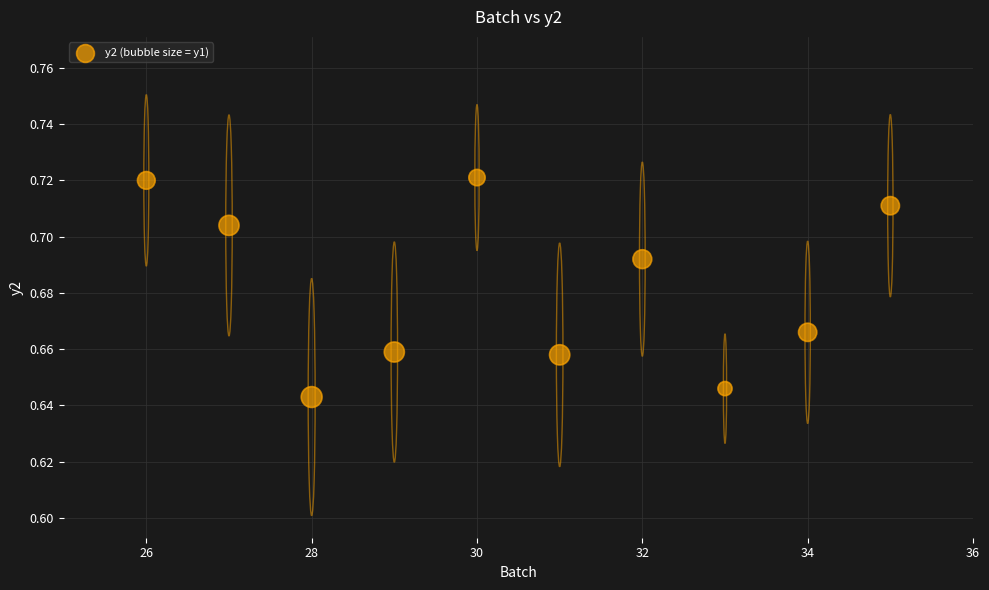

What is the range of X values (max minus min)?

9.0